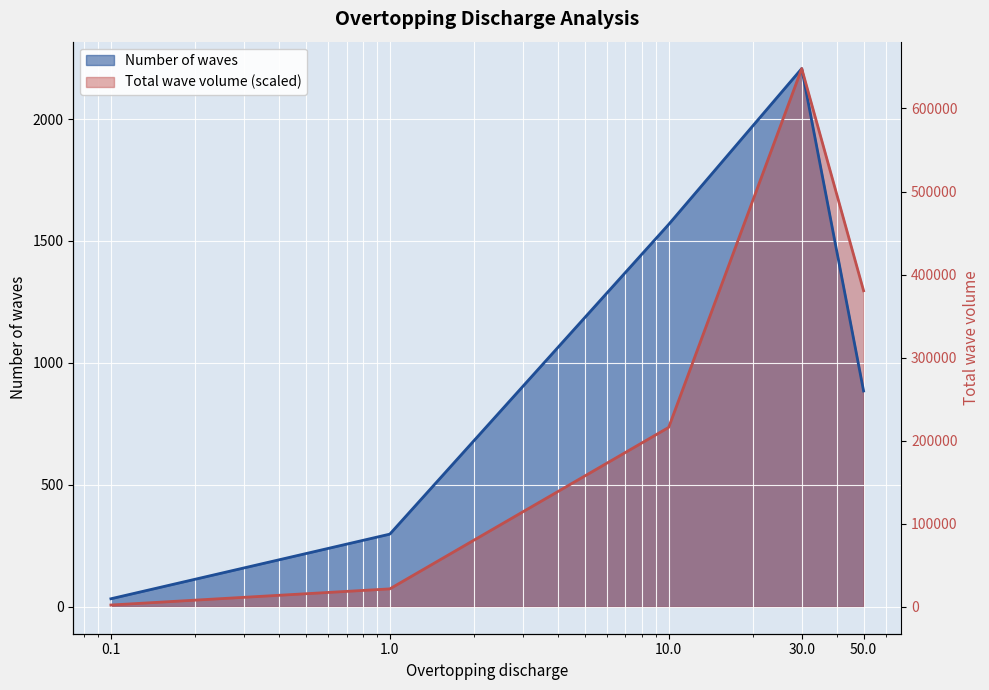

What are all the series names shown in the legend?

Number of waves, Total wave volume